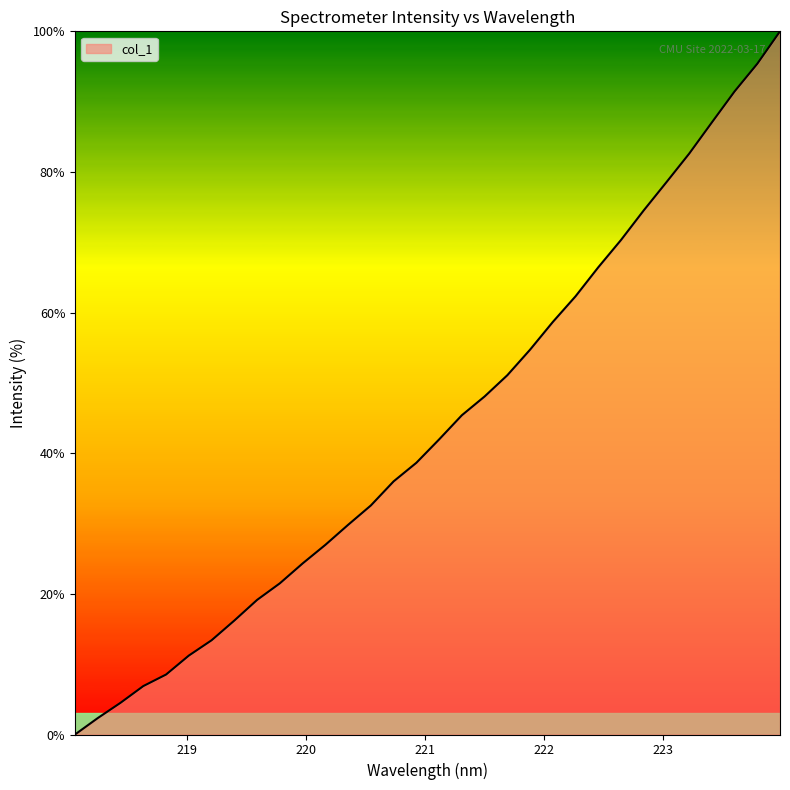

What is the difference between the maximum and minimum values?

100.0